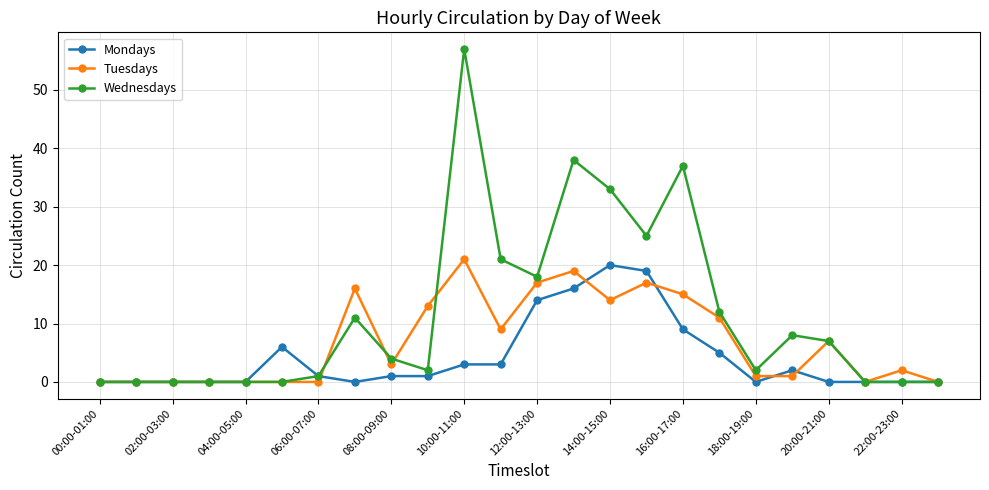

Reading right to left, list all the values displayed in this chart.

Mondays: 0	0	0	0	2	0	5	9	19	20	16	14	3	3	1	1	0	1	6	0	0	0	0	0
Tuesdays: 0	2	0	7	1	1	11	15	17	14	19	17	9	21	13	3	16	0	0	0	0	0	0	0
Wednesdays: 0	0	0	7	8	2	12	37	25	33	38	18	21	57	2	4	11	1	0	0	0	0	0	0